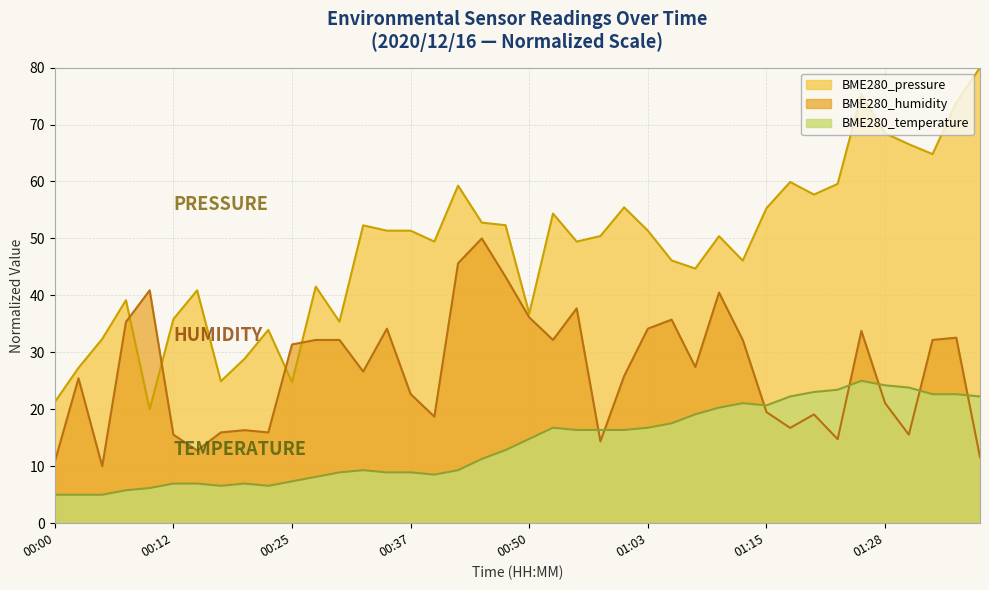

List the labels in order of BME280_humidity value, smallest first.

00:05, 00:00, 01:38, 00:15, 00:58, 01:23, 00:12, 01:30, 00:17, 00:22, 00:20, 01:18, 00:40, 01:20, 01:15, 01:28, 00:37, 00:02, 01:00, 00:32, 01:08, 00:25, 00:27, 00:30, 00:53, 01:13, 01:33, 01:35, 01:25, 00:35, 01:03, 00:07, 01:05, 00:50, 00:55, 01:10, 00:10, 00:47, 00:42, 00:45